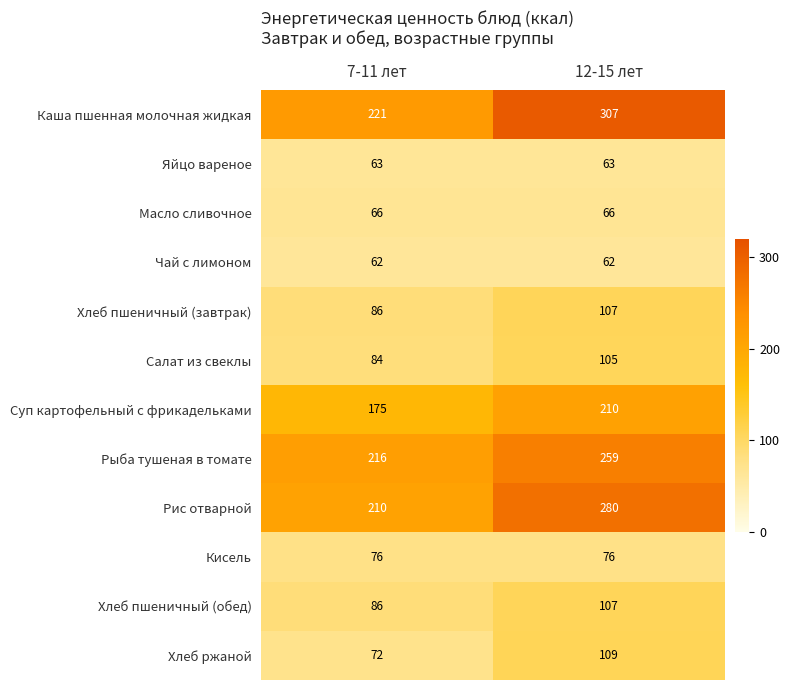

The value of Кисель at 12-15 лет is 25. True or false?

False